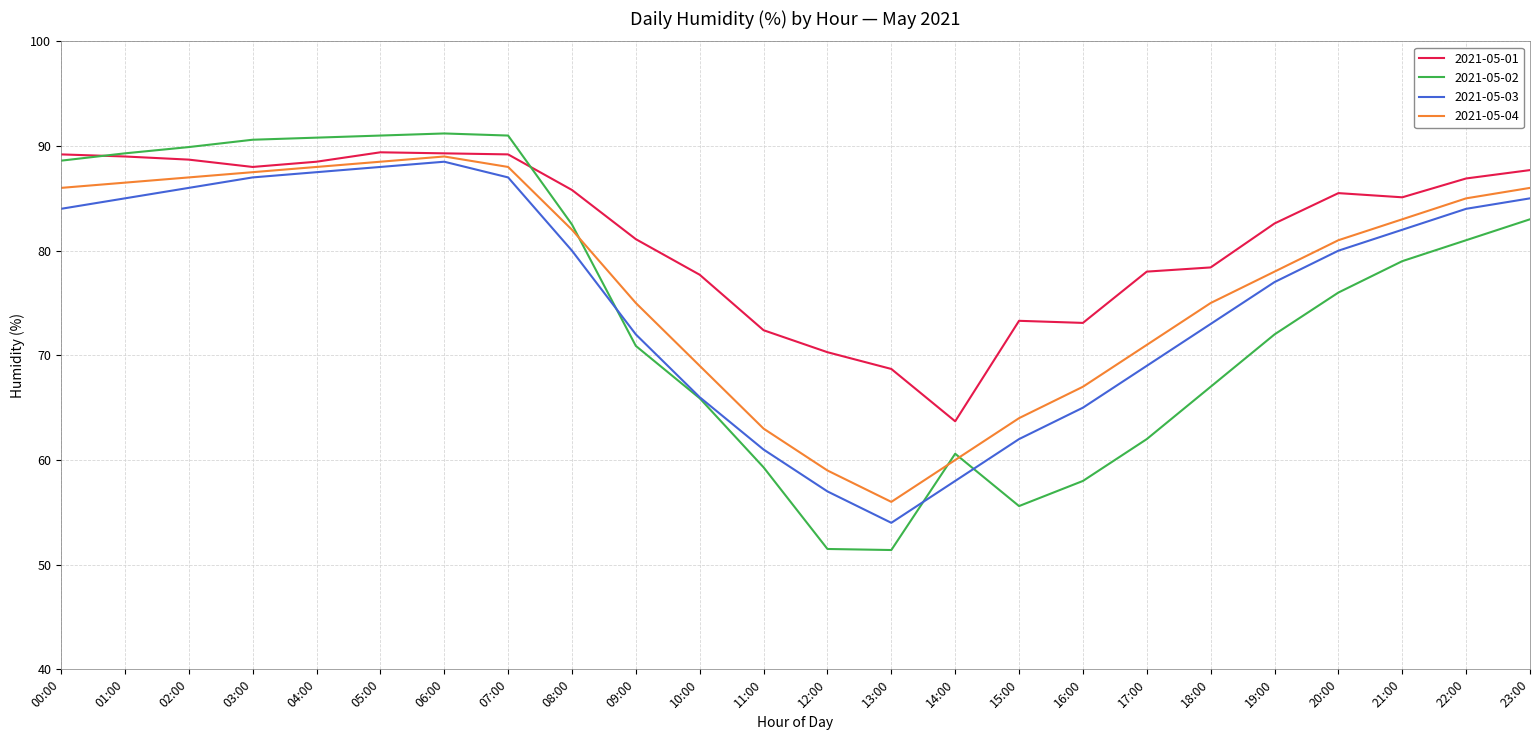

What is the difference between the highest and lowest values at 02:00?

3.9